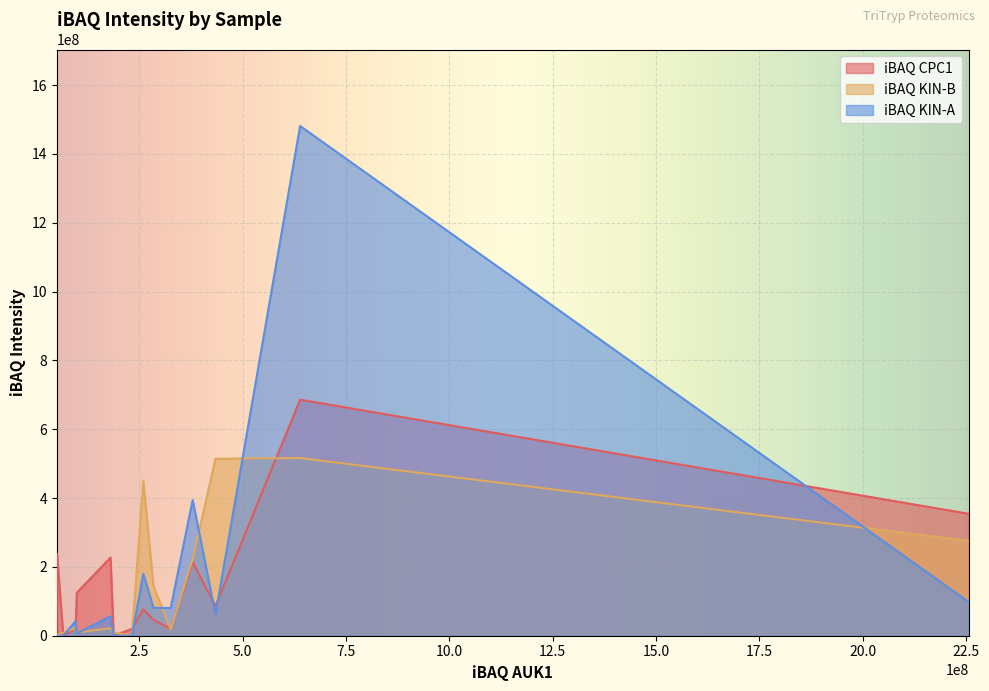

What is the sum of all iBAQ CPC1 values?

2115819800